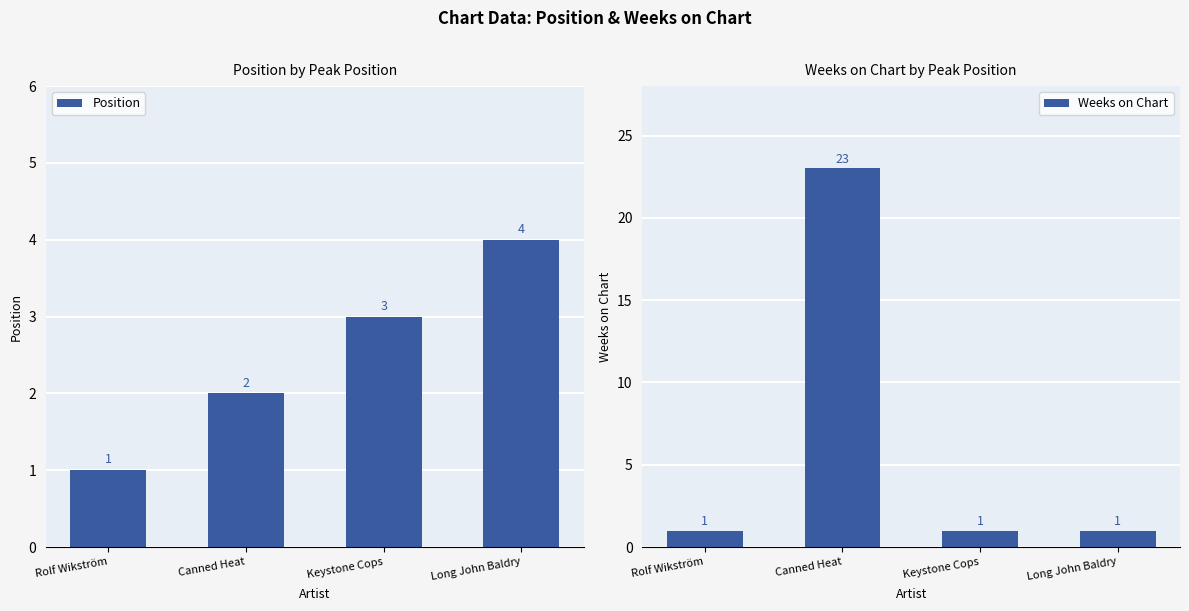

Is it true that Position equals 2 at Rolf Wikström?

False